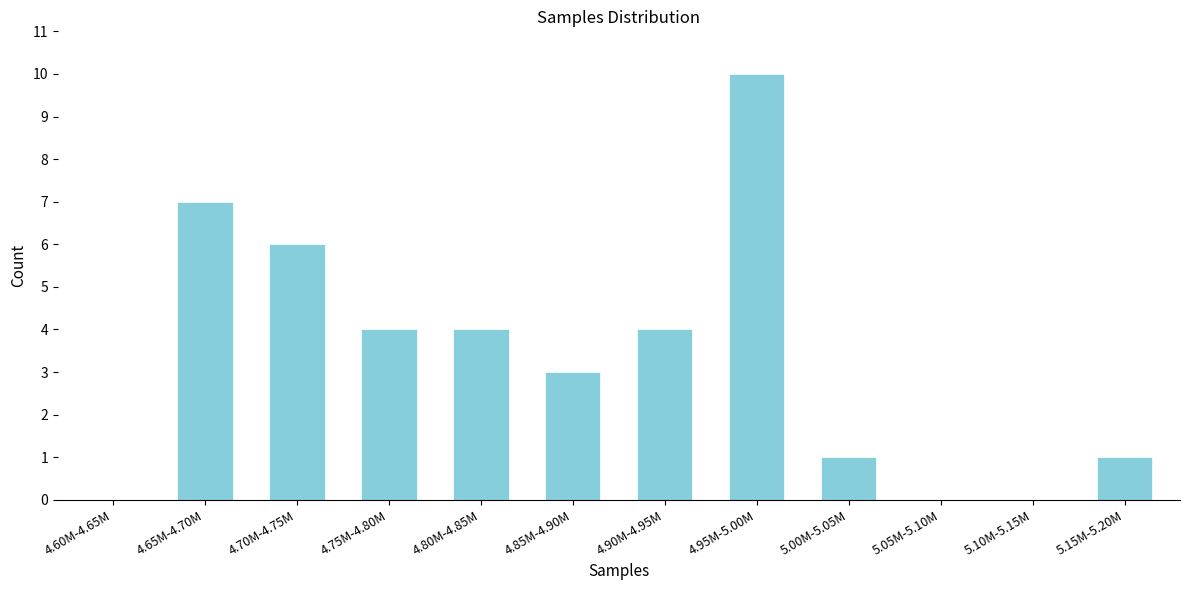

Reading left to right, list all the values displayed in this chart.

4.60M-4.65M=0	4.65M-4.70M=7	4.70M-4.75M=6	4.75M-4.80M=4	4.80M-4.85M=4	4.85M-4.90M=3	4.90M-4.95M=4	4.95M-5.00M=10	5.00M-5.05M=1	5.05M-5.10M=0	5.10M-5.15M=0	5.15M-5.20M=1